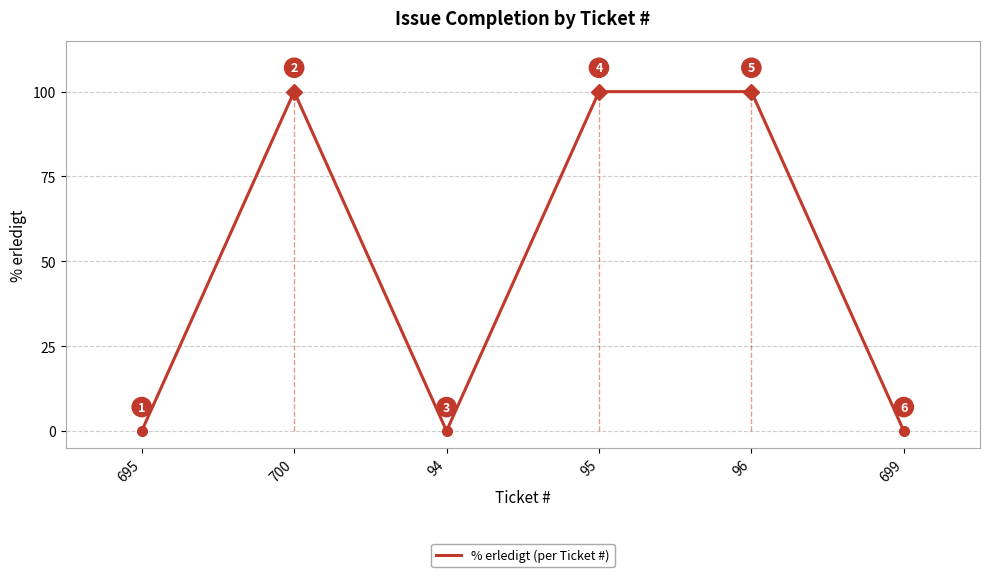

How many values are between 0 and 100?

6